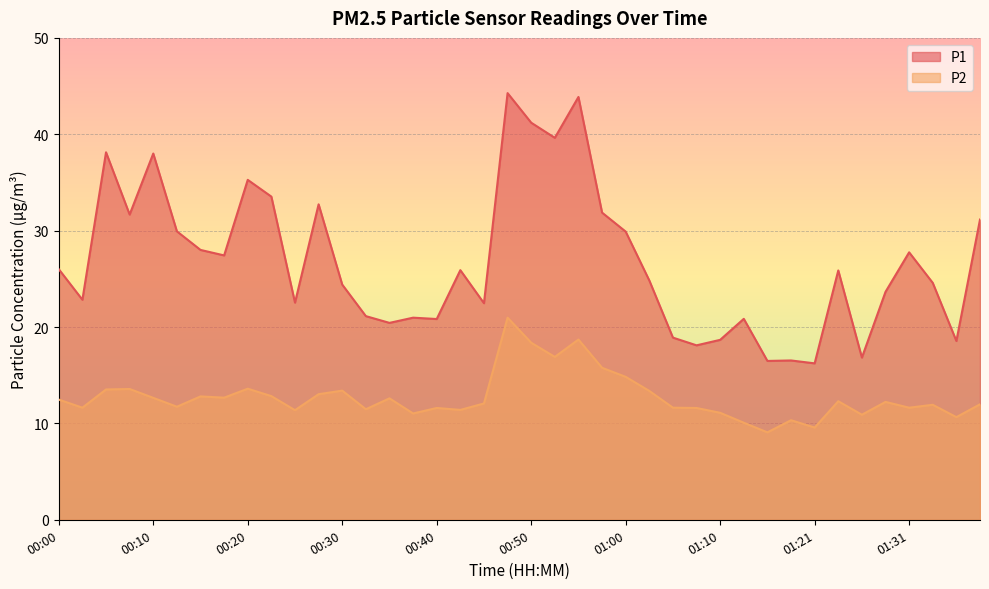

Which category has the highest value in the P2 series?

00:48